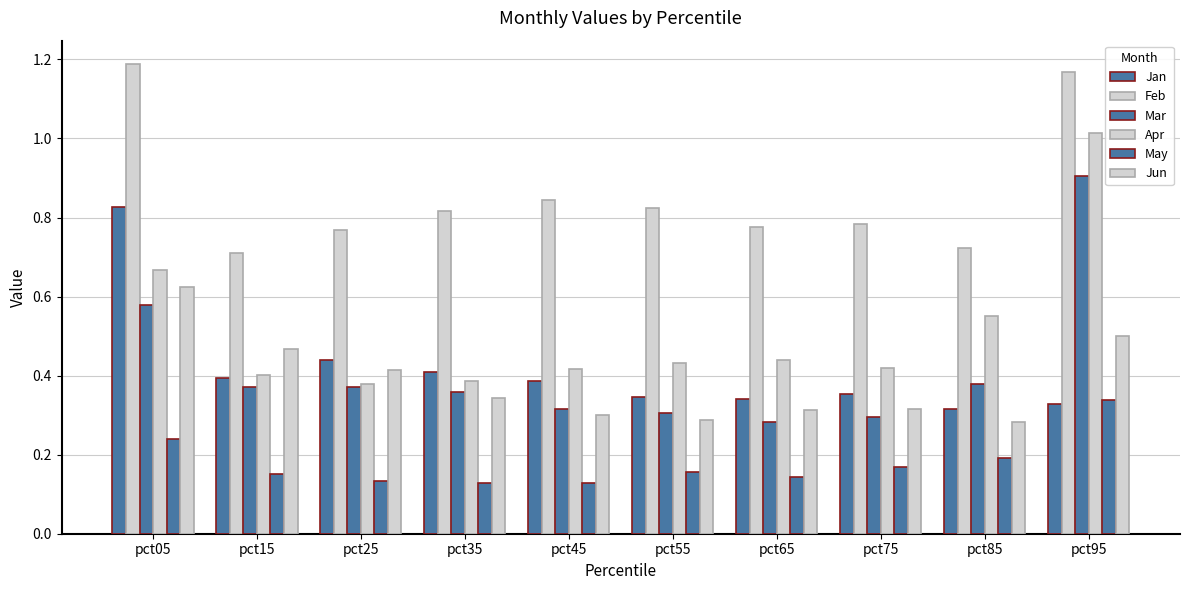

Reading left to right, what are all the values shown in this chart?

Jan: pct05=0.8	pct15=0.4	pct25=0.4	pct35=0.4	pct45=0.4	pct55=0.3	pct65=0.3	pct75=0.4	pct85=0.3	pct95=0.3
Feb: pct05=1.2	pct15=0.7	pct25=0.8	pct35=0.8	pct45=0.8	pct55=0.8	pct65=0.8	pct75=0.8	pct85=0.7	pct95=1.2
Mar: pct05=0.6	pct15=0.4	pct25=0.4	pct35=0.4	pct45=0.3	pct55=0.3	pct65=0.3	pct75=0.3	pct85=0.4	pct95=0.9
Apr: pct05=0.7	pct15=0.4	pct25=0.4	pct35=0.4	pct45=0.4	pct55=0.4	pct65=0.4	pct75=0.4	pct85=0.6	pct95=1.0
May: pct05=0.2	pct15=0.2	pct25=0.1	pct35=0.1	pct45=0.1	pct55=0.2	pct65=0.1	pct75=0.2	pct85=0.2	pct95=0.3
Jun: pct05=0.6	pct15=0.5	pct25=0.4	pct35=0.3	pct45=0.3	pct55=0.3	pct65=0.3	pct75=0.3	pct85=0.3	pct95=0.5